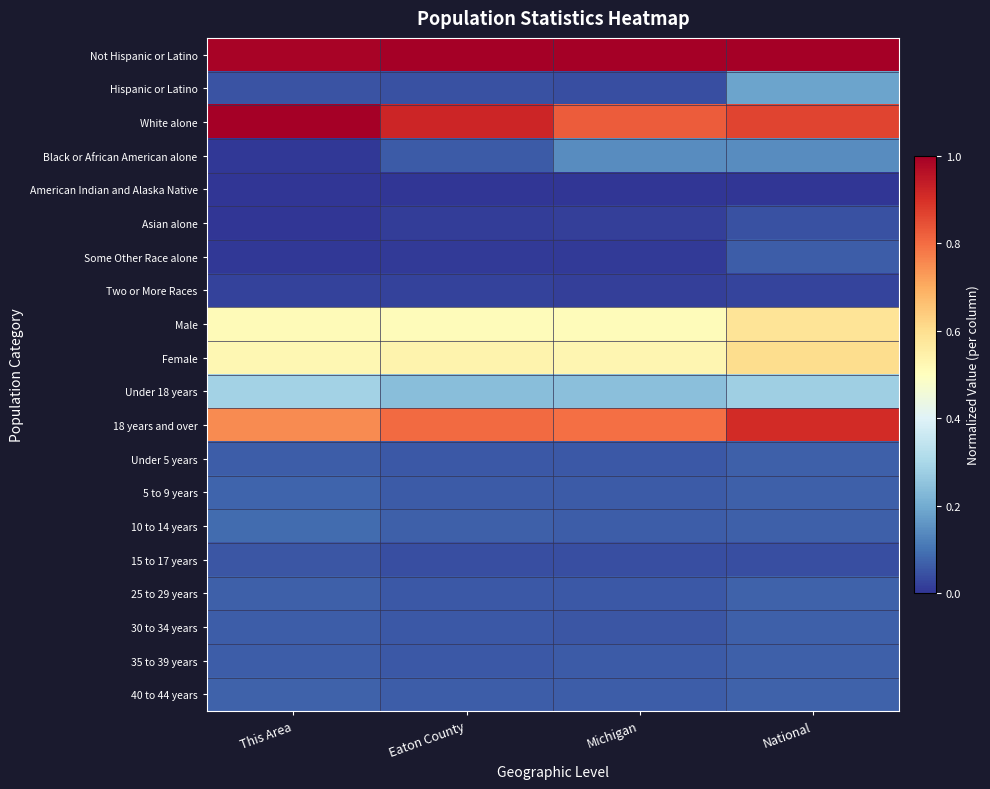

Which label corresponds to the largest value in the chart?

Eaton County